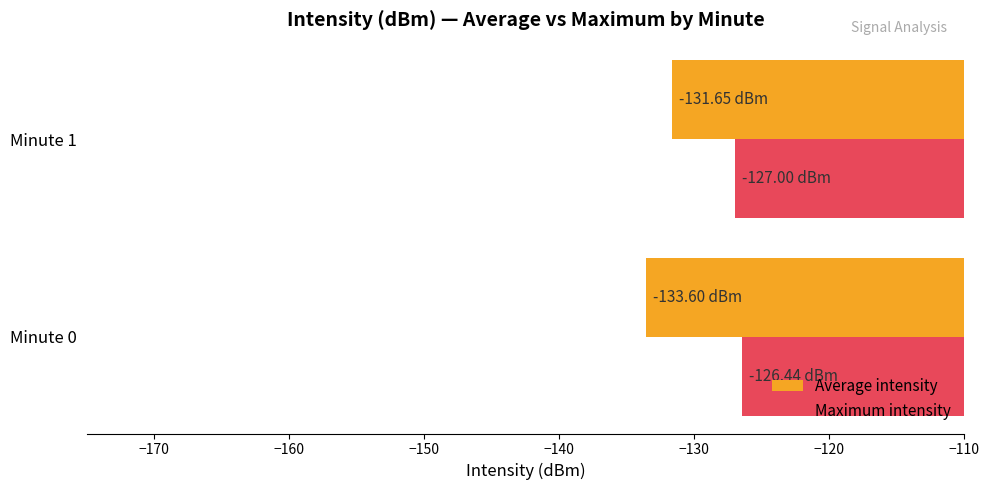

Is the value of Maximum intensity at Minute 0 greater than the value of Average intensity at Minute 1?

Yes